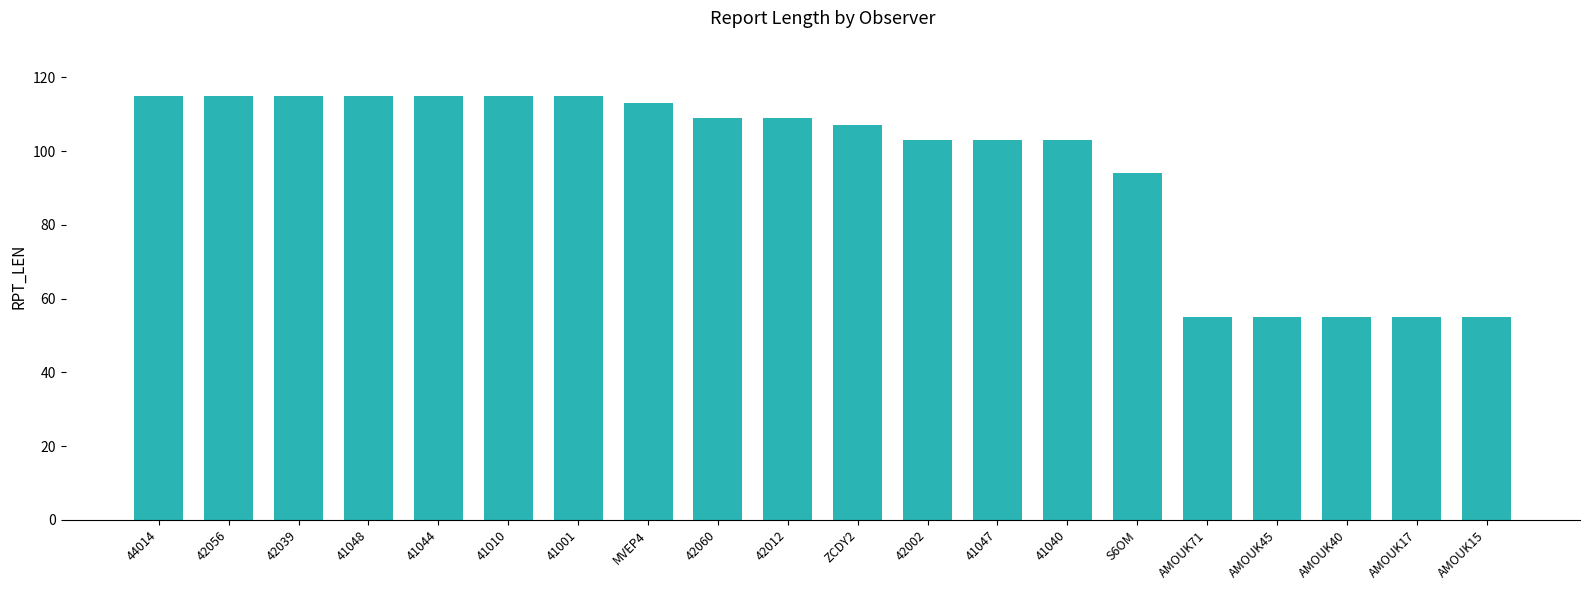

What is the value of the 5th bar from the left?

115